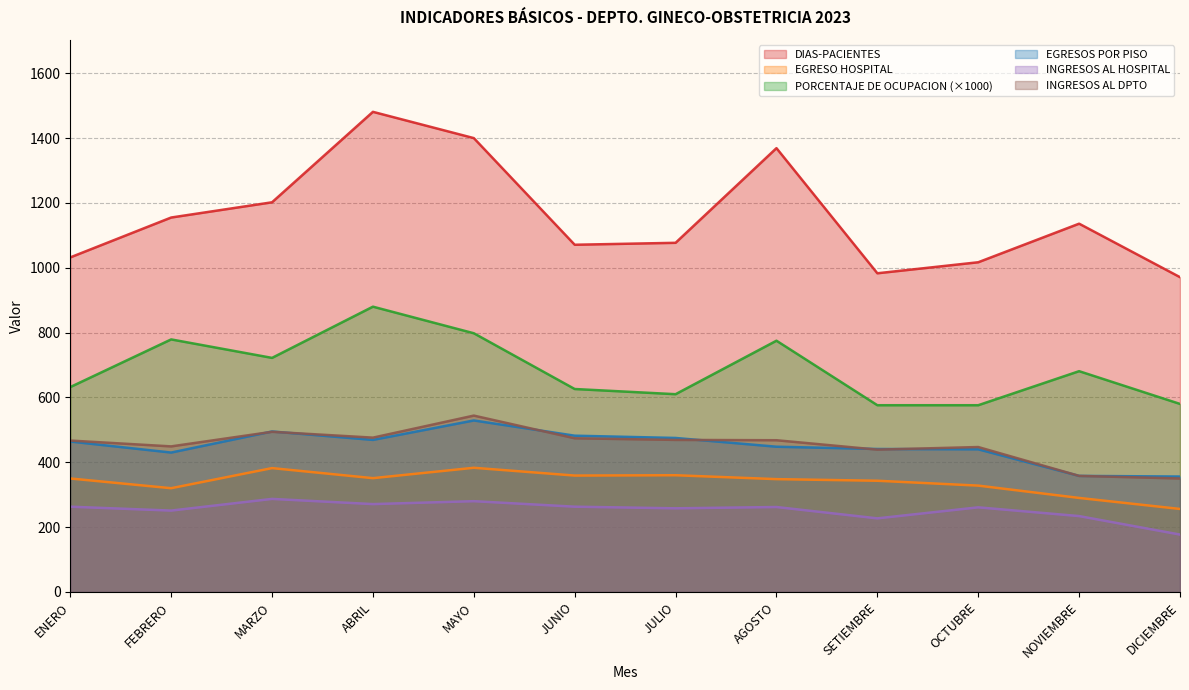

True or false: DIAS-PACIENTES and EGRESOS POR PISO intersect in this chart.

False